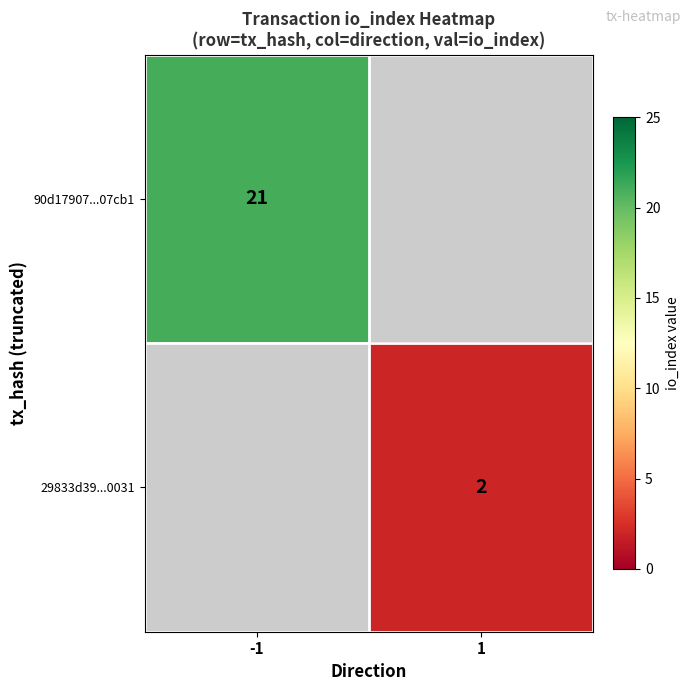

How many categories are shown in the chart?

2